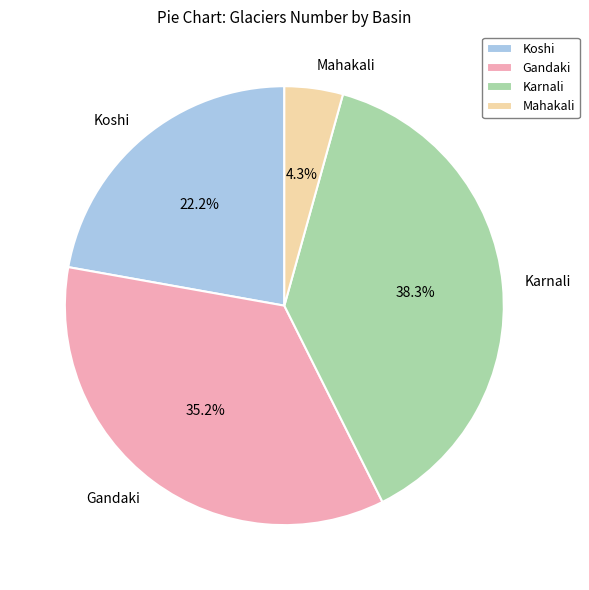

Does Koshi represent more than half of the total?

No